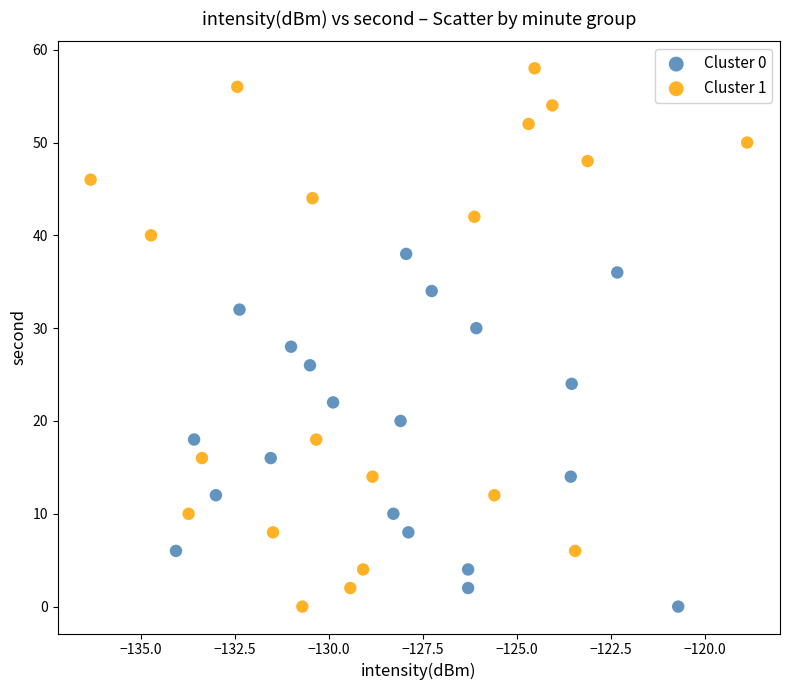

Which series has the largest Y range (max minus min)?

Cluster 1